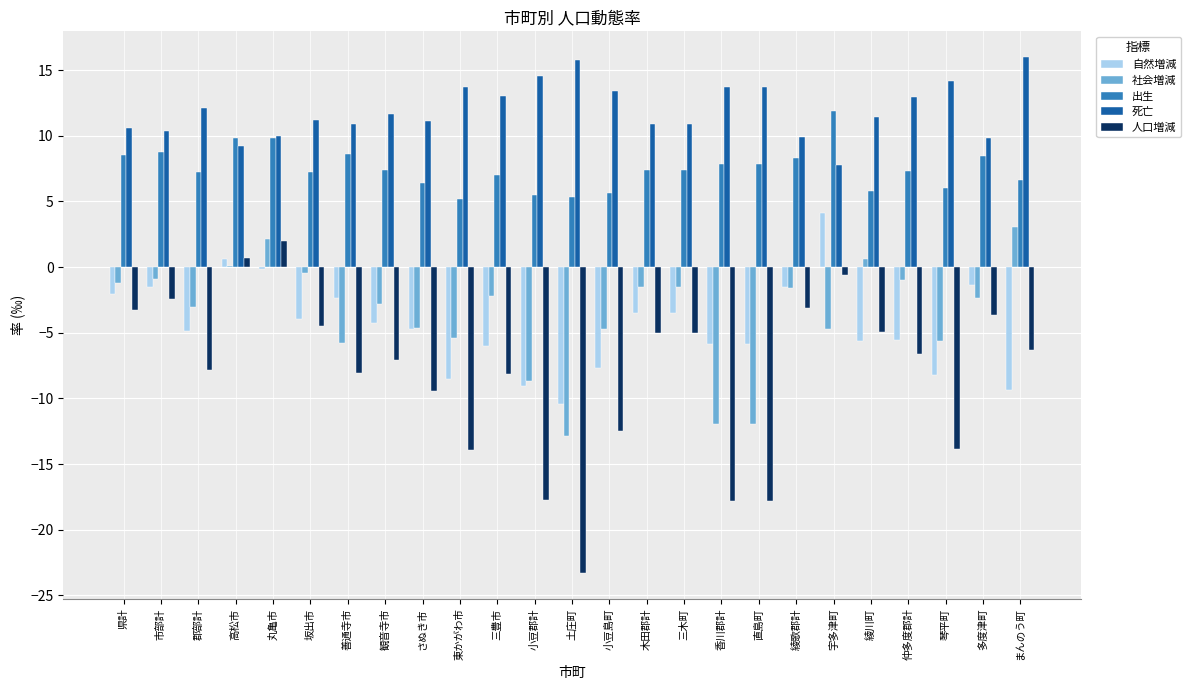

Read the 自然増減 value at 綾川町.

-5.6